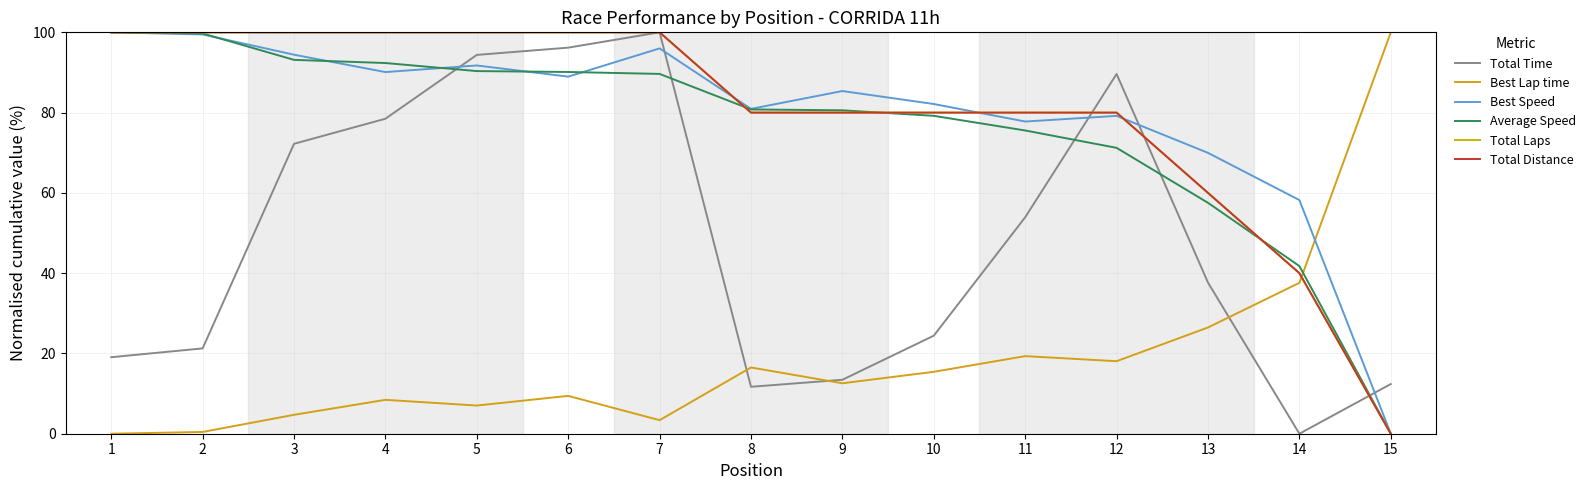

Does the chart have visible grid lines?

Yes